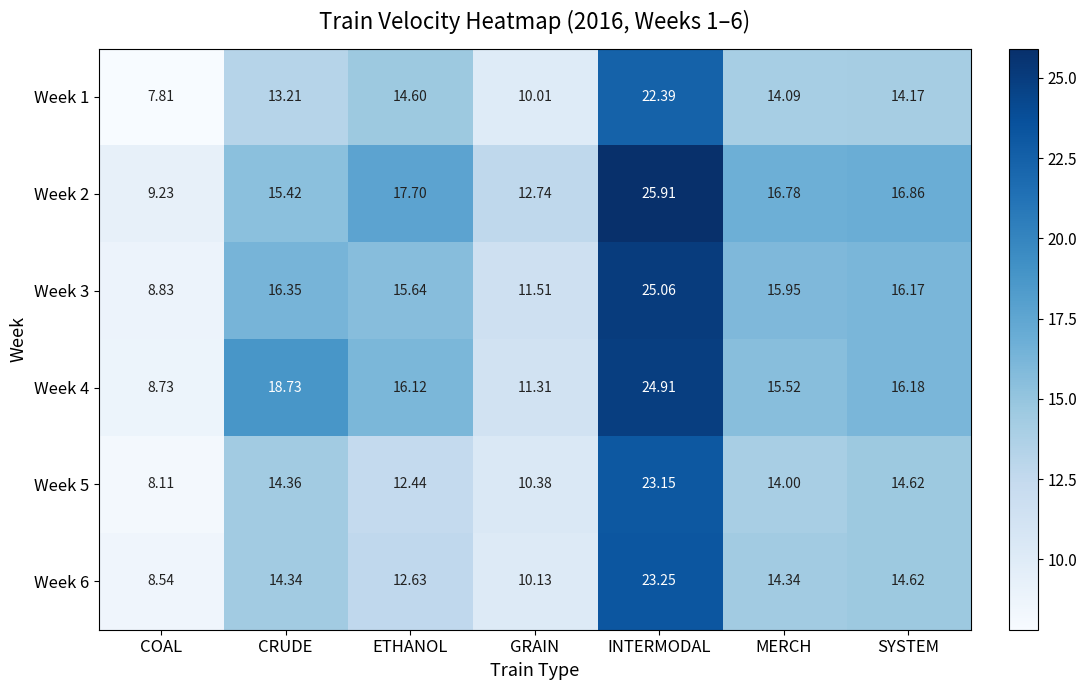

At which category is the sum across all series the highest?

INTERMODAL